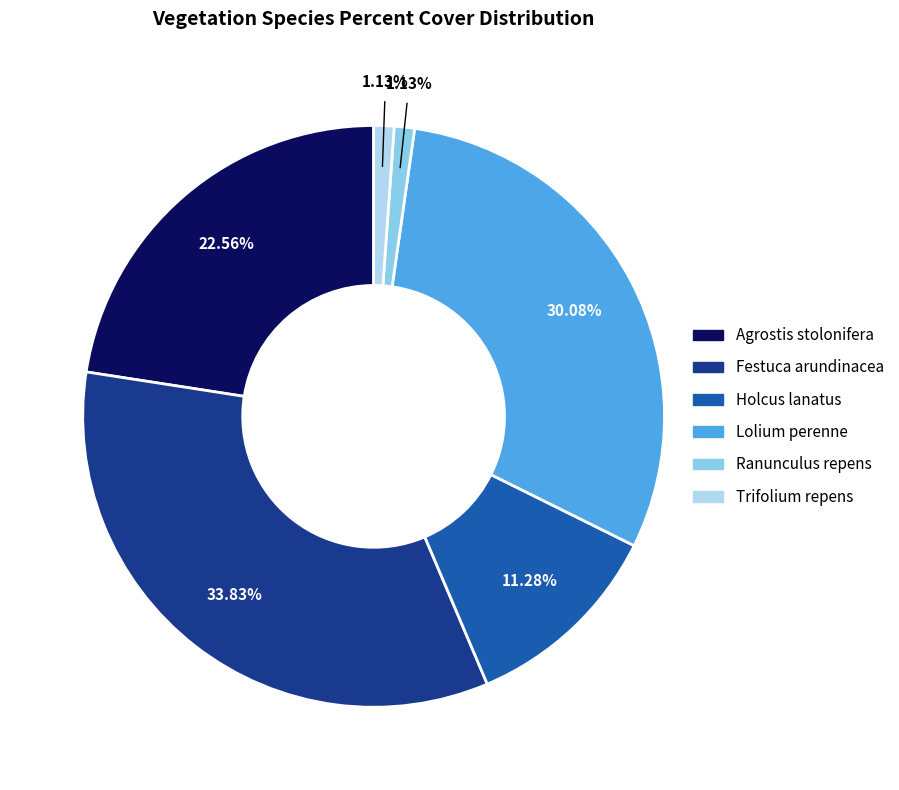

What percentage is the Trifolium repens slice, to the nearest percent?

1%